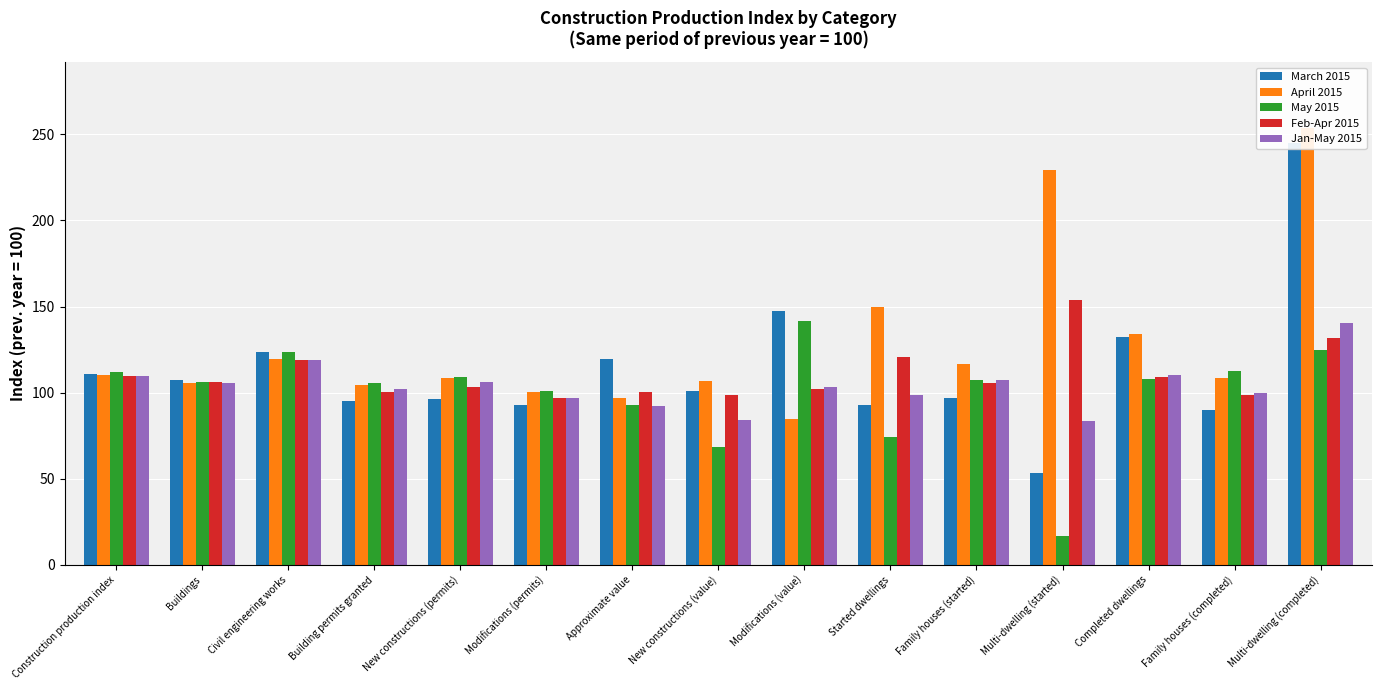

The value of May 2015 at Family houses (started) is 169.5. True or false?

False